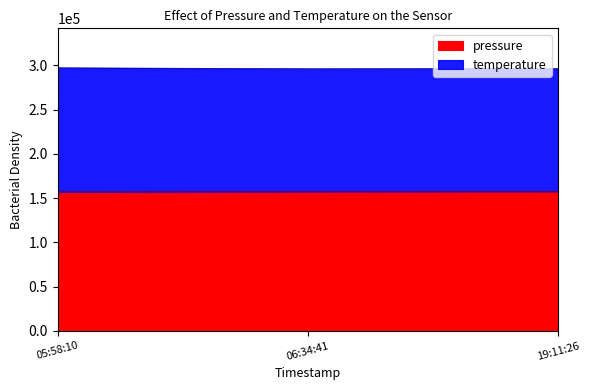

Reading left to right, list all the values displayed in this chart.

pressure: 157149.8	157504.0	157675.8
temperature: 297369.8	296284.0	296455.8